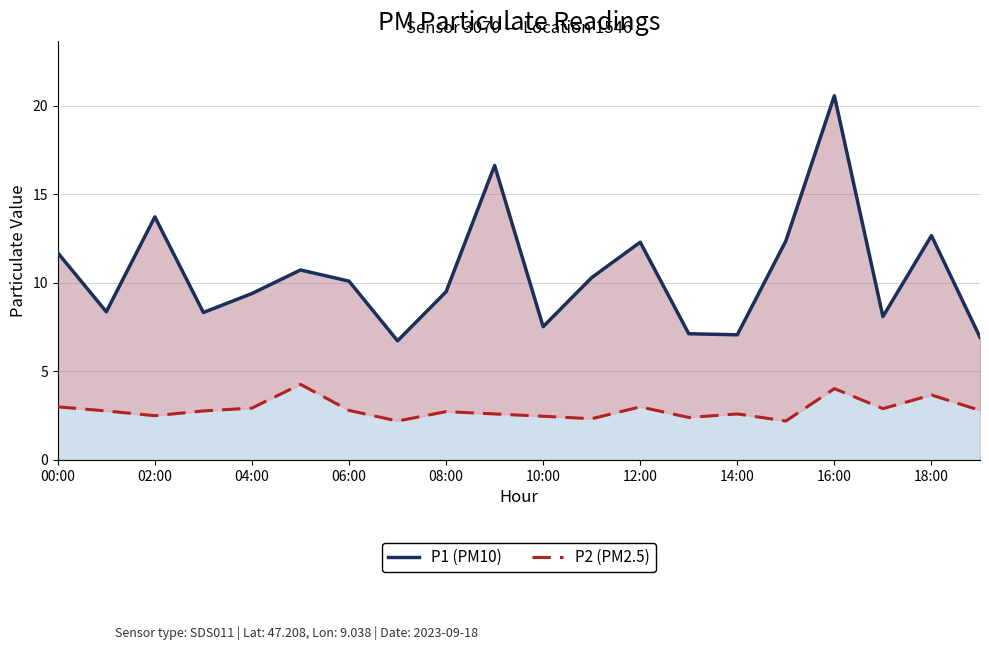

Which series has the widest spread of values?

P1 (PM10)